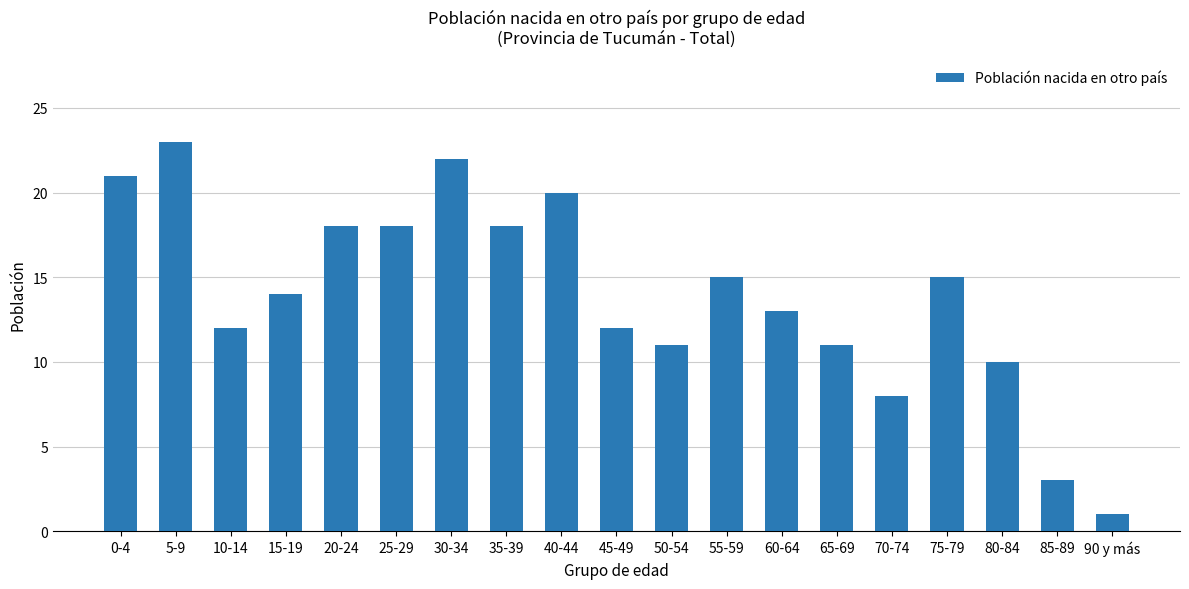

The value at 50-54 is 17. True or false?

False